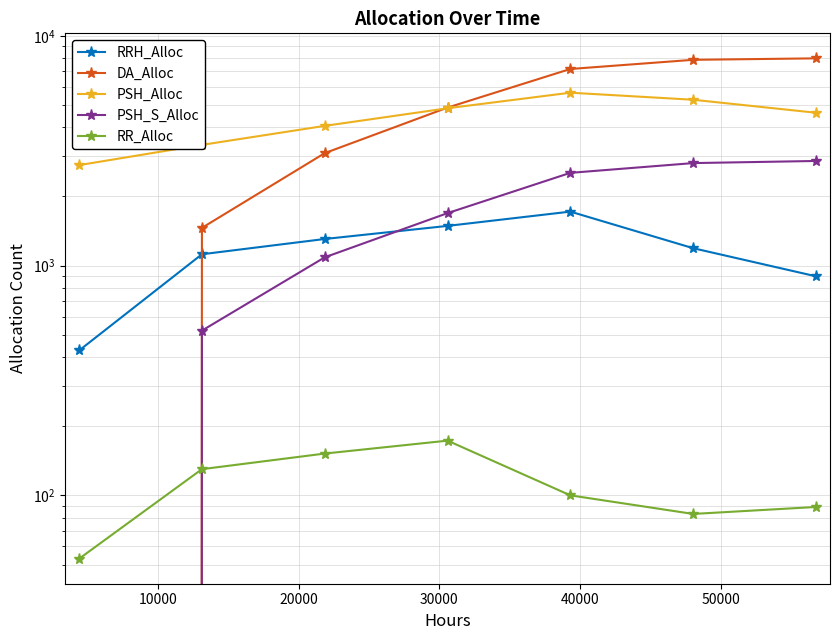

Which has a higher value, 50000 or 20000?

20000